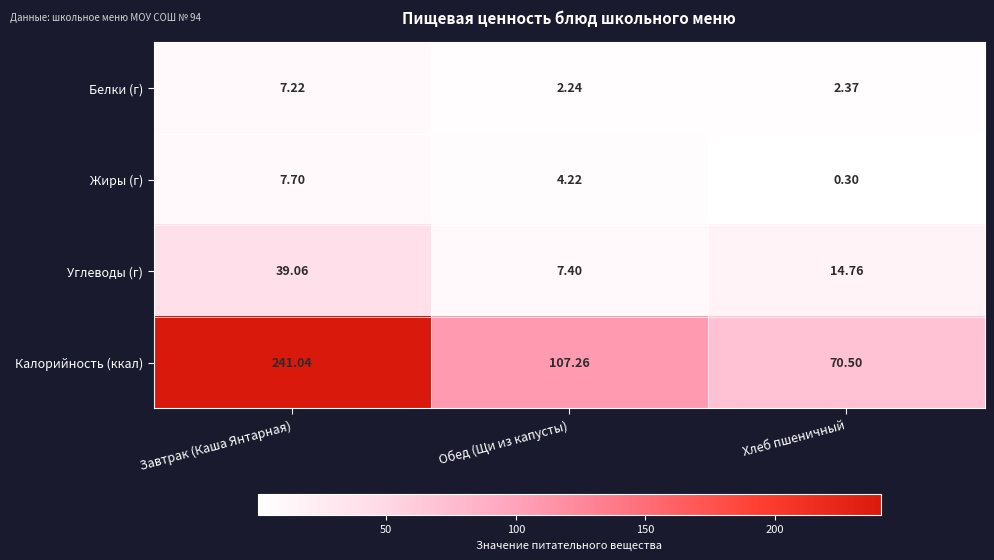

At which label is Калорийность (ккал) closest to 155?

Обед (Щи из капусты)